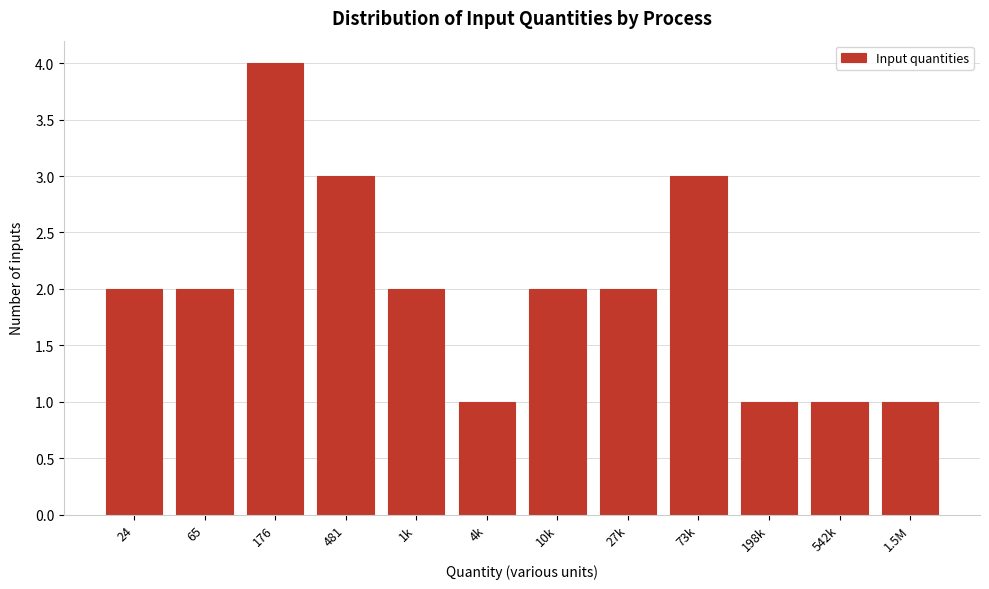

Reading left to right, what are all the values shown in this chart?

2	2	4	3	2	1	2	2	3	1	1	1